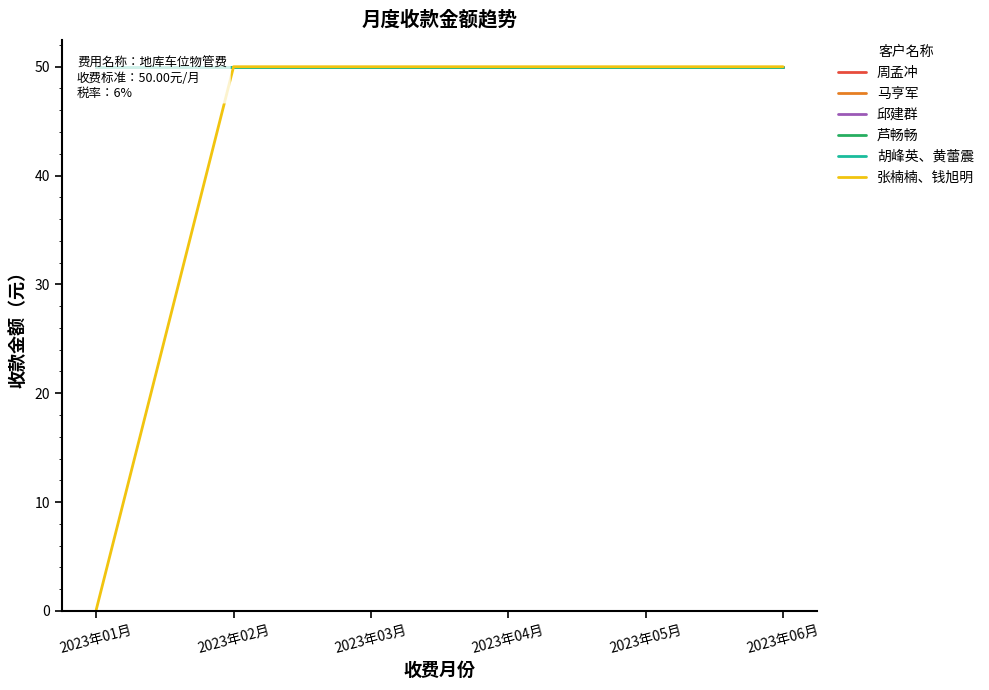

Which series has the largest total across all categories?

周孟冲